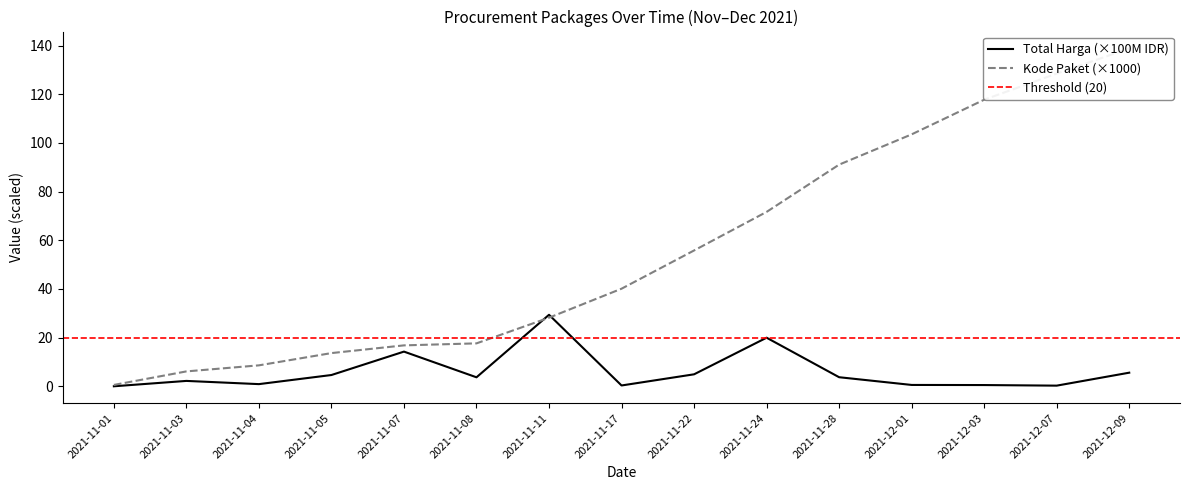

What is the sum of all Total Harga (100M) values?

91.1